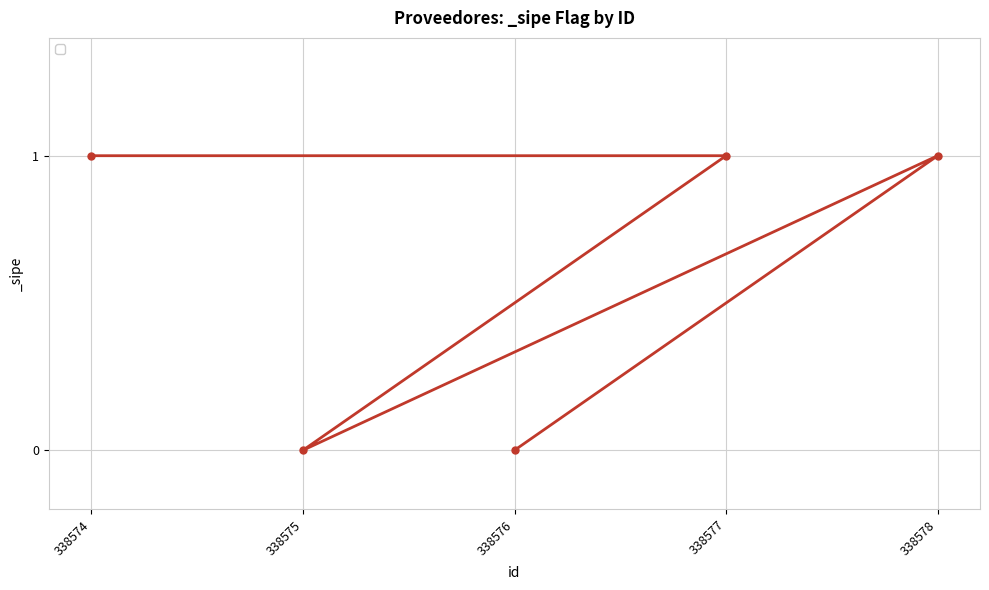

Between 338578 and 338577, which is larger?

338578